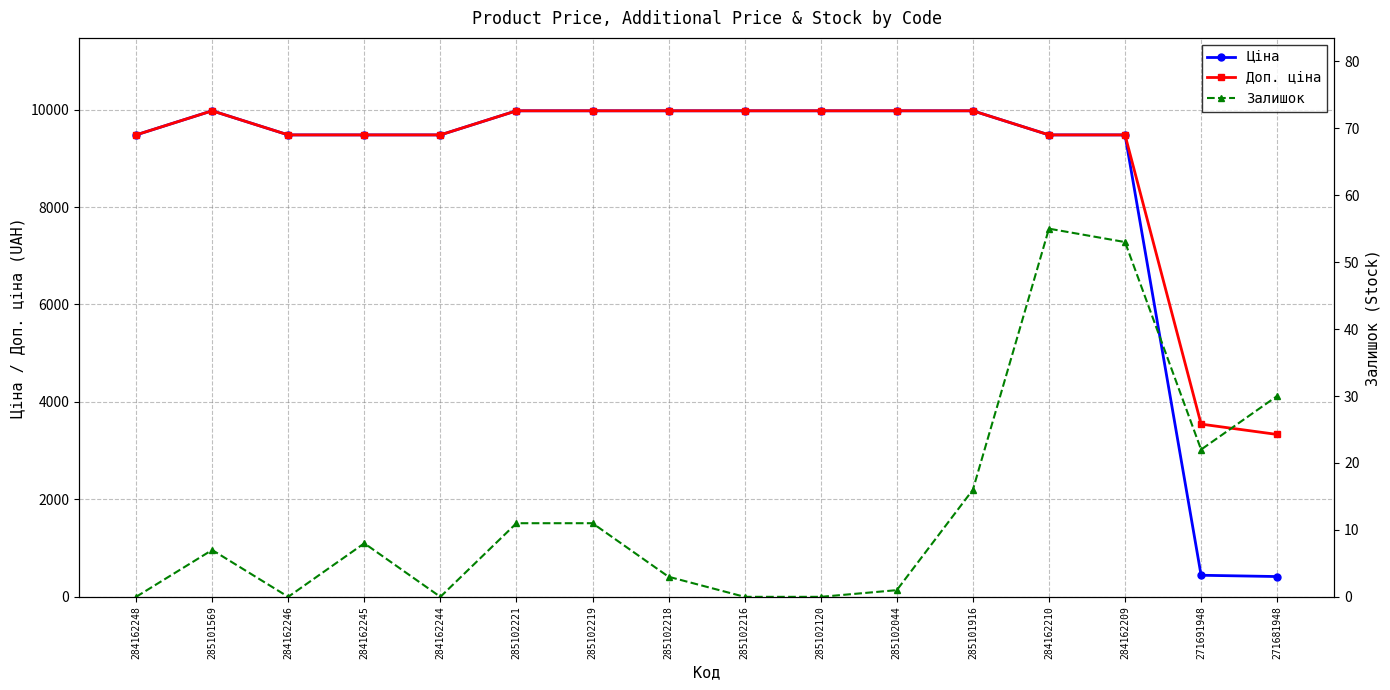

True or false: Залишок and Ціна intersect in this chart.

False